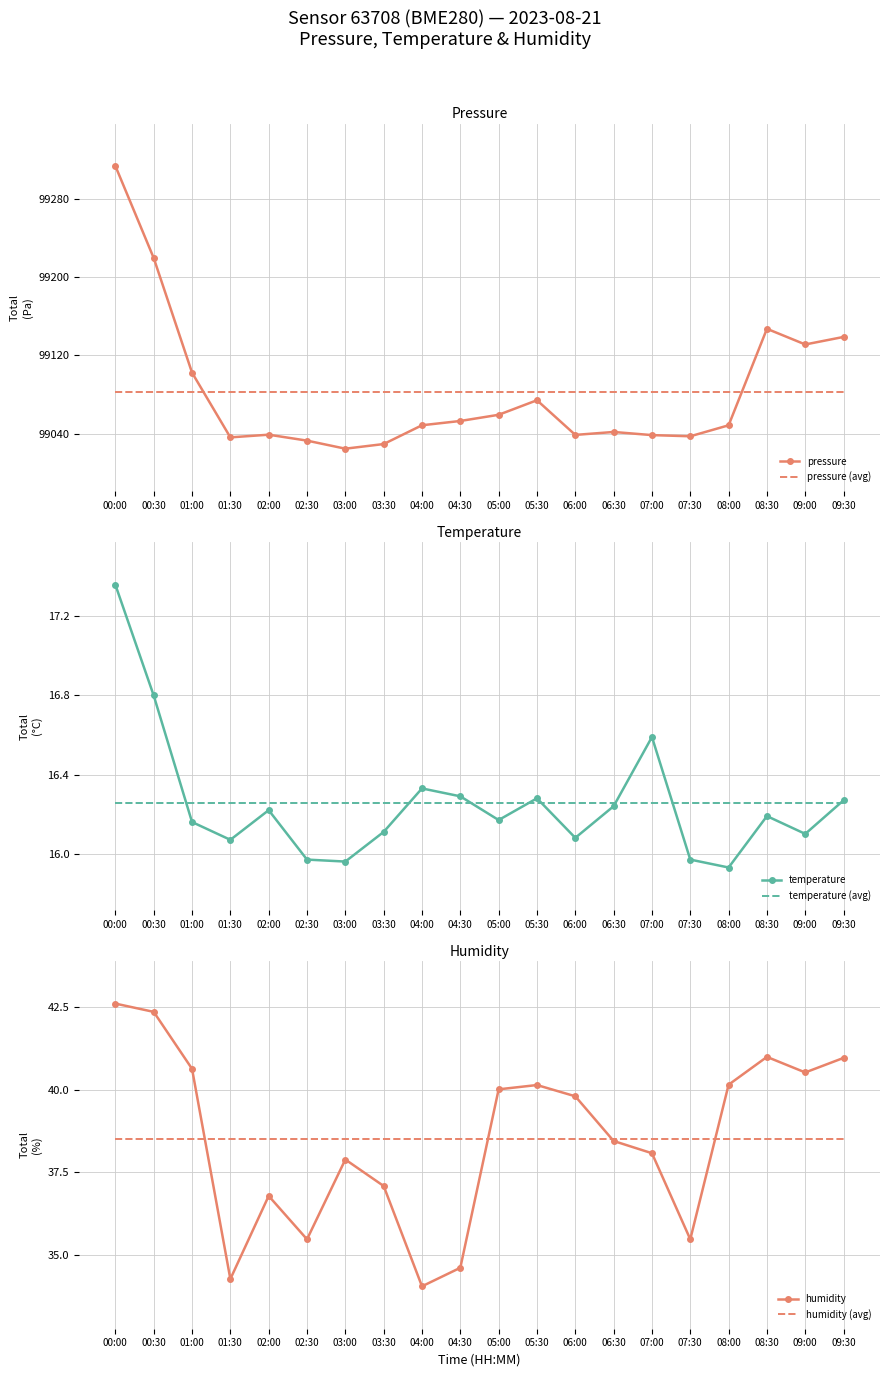

What is the difference between the maximum and minimum values in the pressure series?

289.6